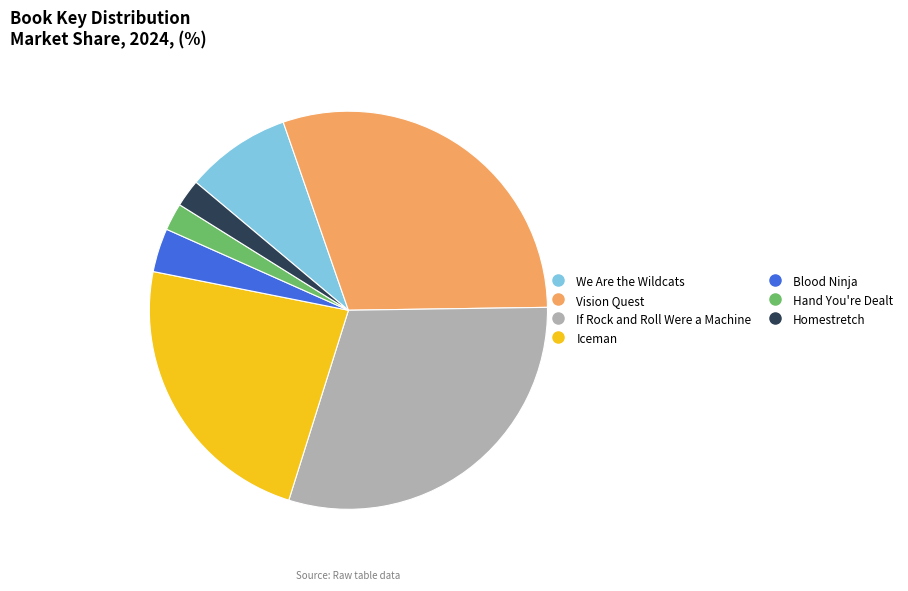

Is the sum of Hand You're Dealt and If Rock and Roll Were a Machine greater than half?

No